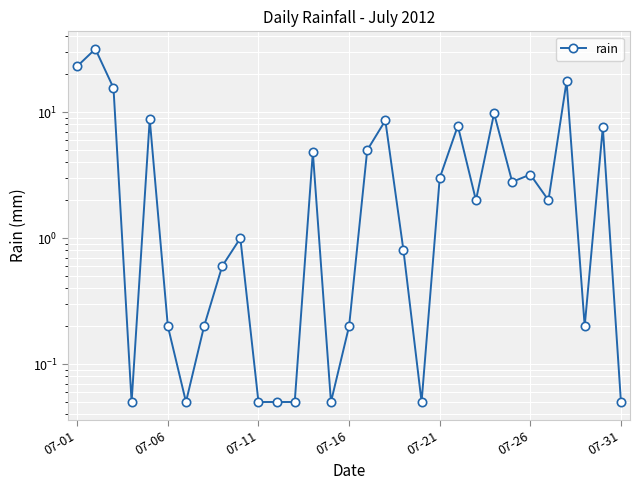

True or false: there are more than 2 points higher than both neighbors.

True